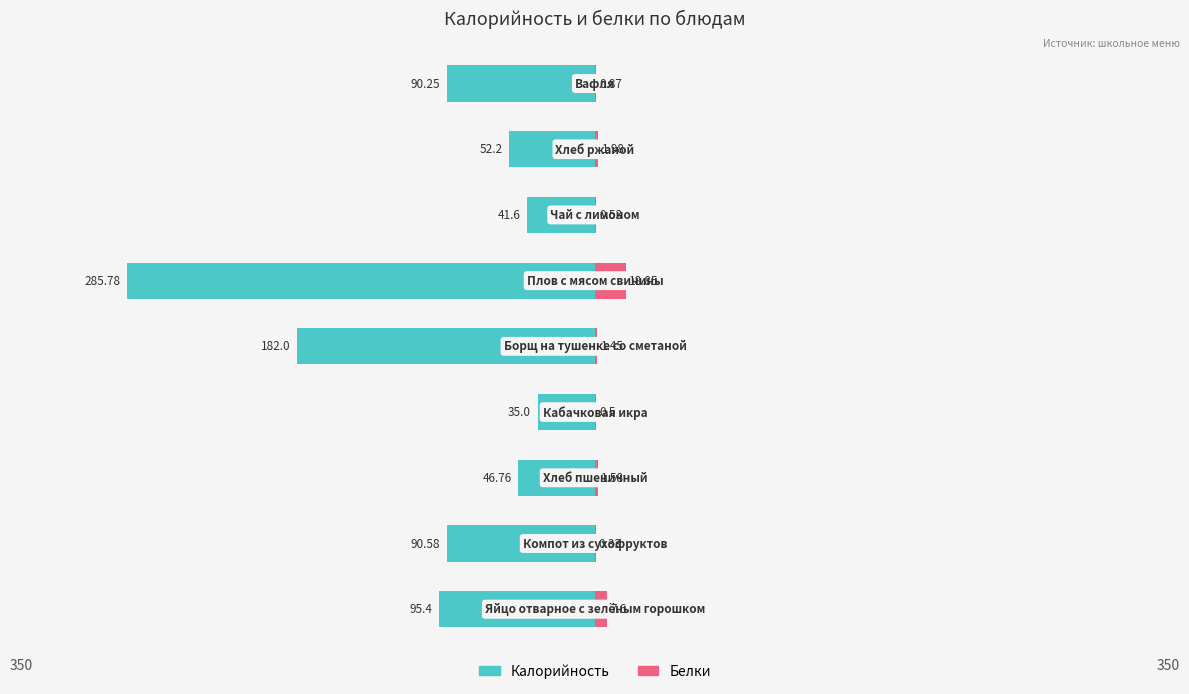

True or false: Белки has a value of 1.3 at 8.

False